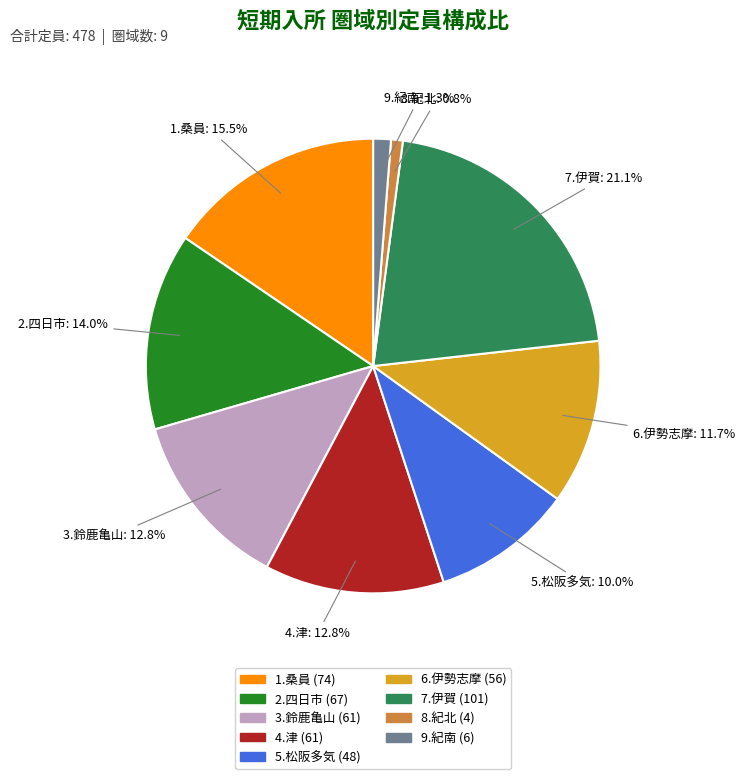

Which slice is the largest?

7.伊賀